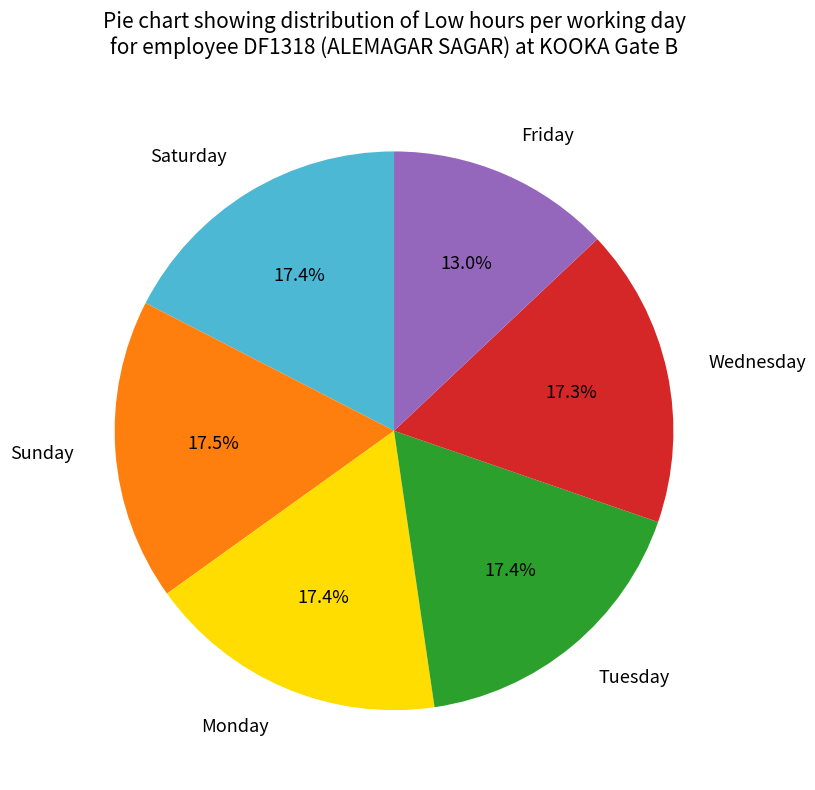

What is the ratio of the value at Tuesday to the value at Saturday?

1.0